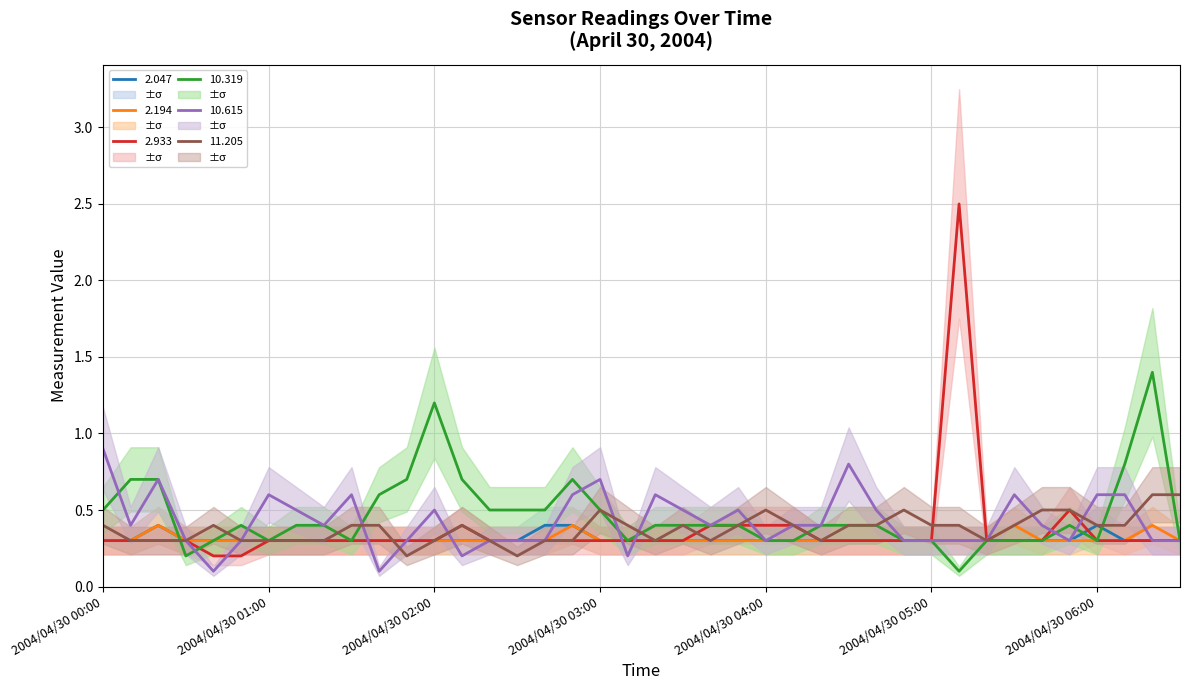

What position from the right is 2004/04/30 02:10?

27